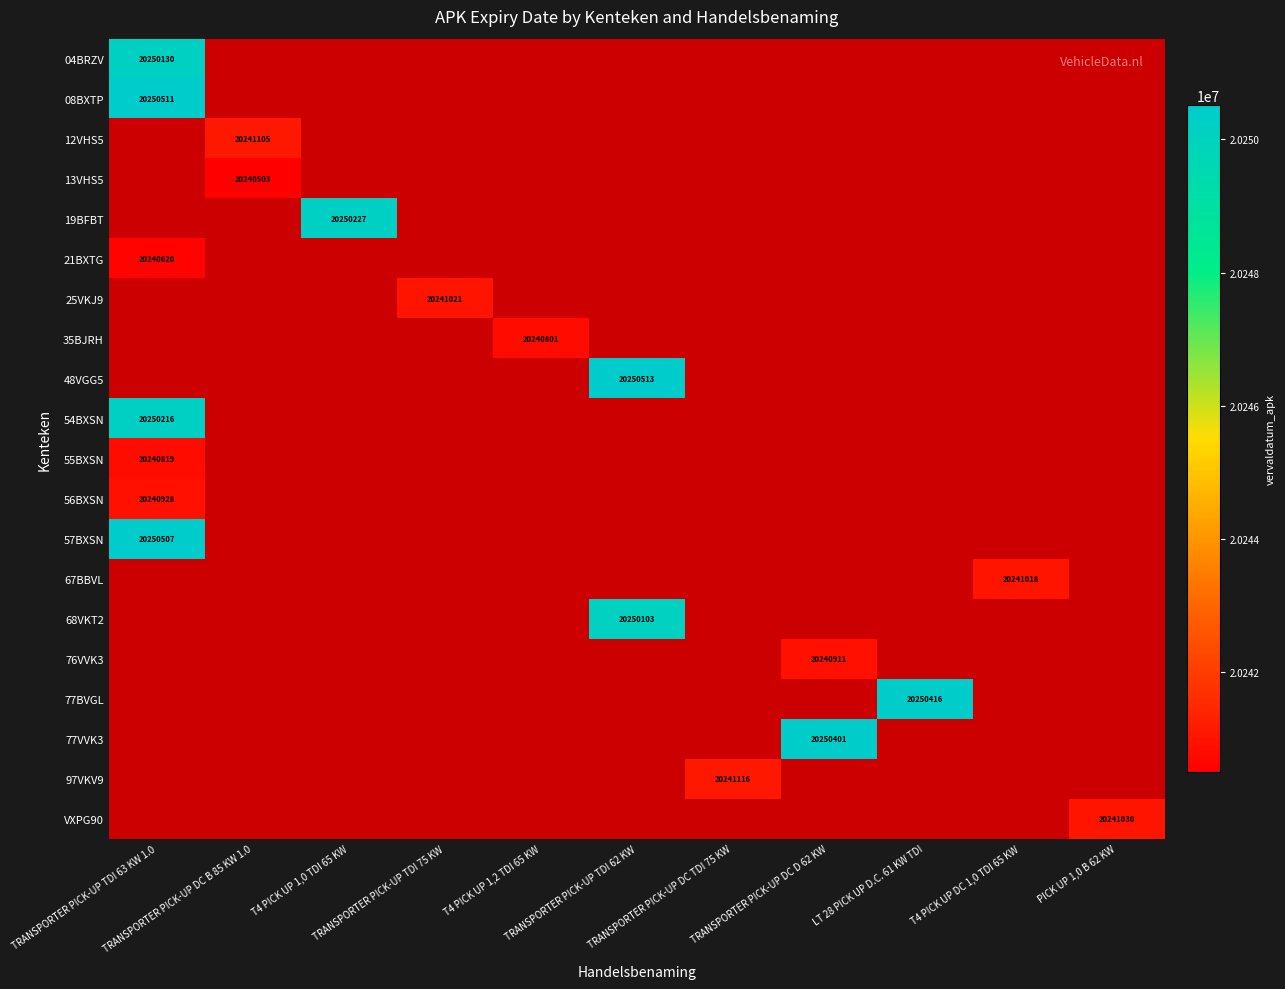

List the labels in order of 35BJRH value, smallest first.

TRANSPORTER PICK-UP TDI 63 KW 1.0, TRANSPORTER PICK-UP DC B 85 KW 1.0, T4 PICK UP 1,0 TDI 65 KW, TRANSPORTER PICK-UP TDI 75 KW, T4 PICK UP 1,2 TDI 65 KW, TRANSPORTER PICK-UP TDI 62 KW, TRANSPORTER PICK-UP DC TDI 75 KW, TRANSPORTER PICK-UP DC D 62 KW, LT 28 PICK UP D.C. 61 KW TDI, T4 PICK UP DC 1,0 TDI 65 KW, PICK UP 1,0 B 62 KW